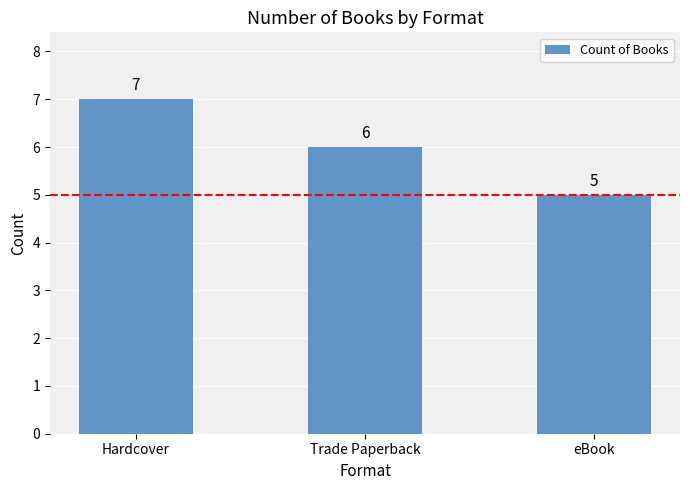

Are the bars grouped side by side (vs. stacked)?

No